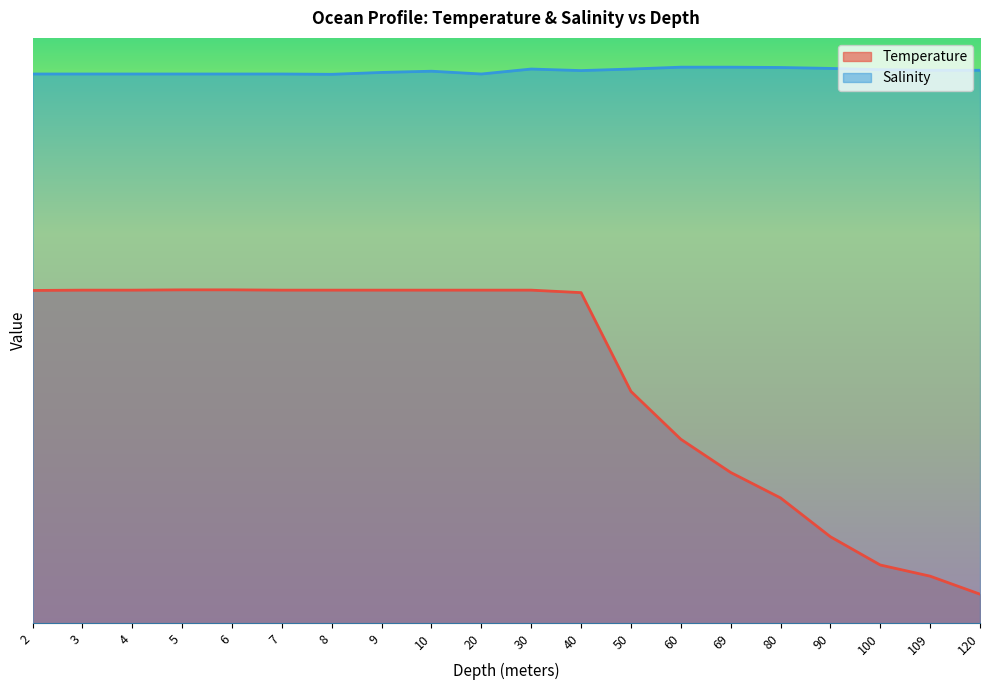

Rank the series by their average value, from lowest to highest.

Temperature, Salinity